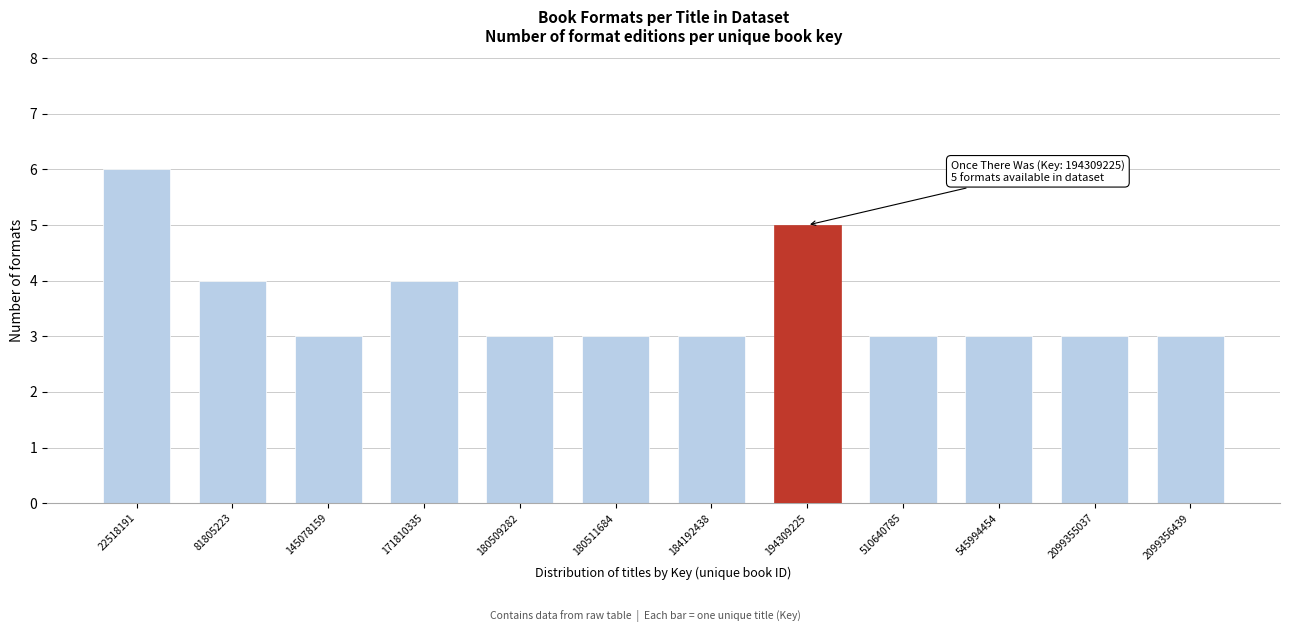

Reading right to left, list all the values displayed in this chart.

2099356439=3	2099355037=3	545994454=3	510640785=3	194309225=5	184192438=3	180511684=3	180509282=3	171810335=4	145078159=3	81805223=4	22518191=6